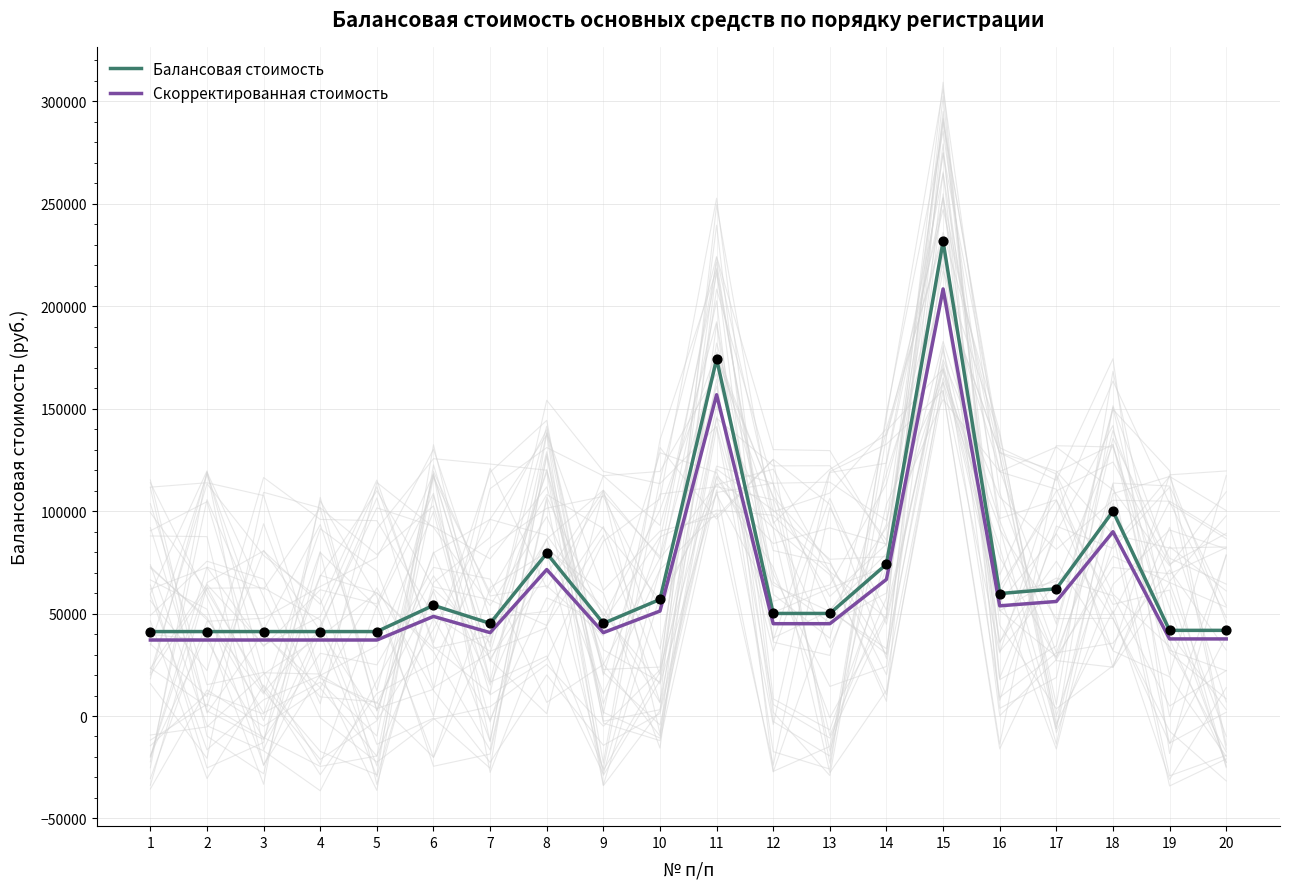

What are all the series names shown in the legend?

Балансовая стоимость, Скорректированная стоимость